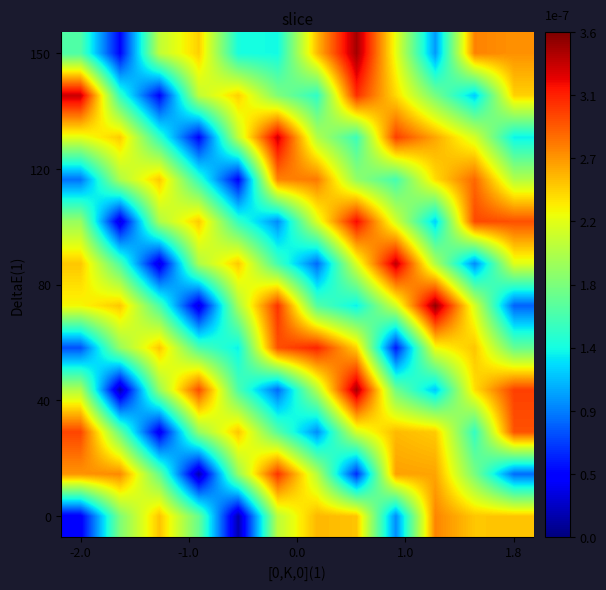

How many distinct data groups are displayed?

12